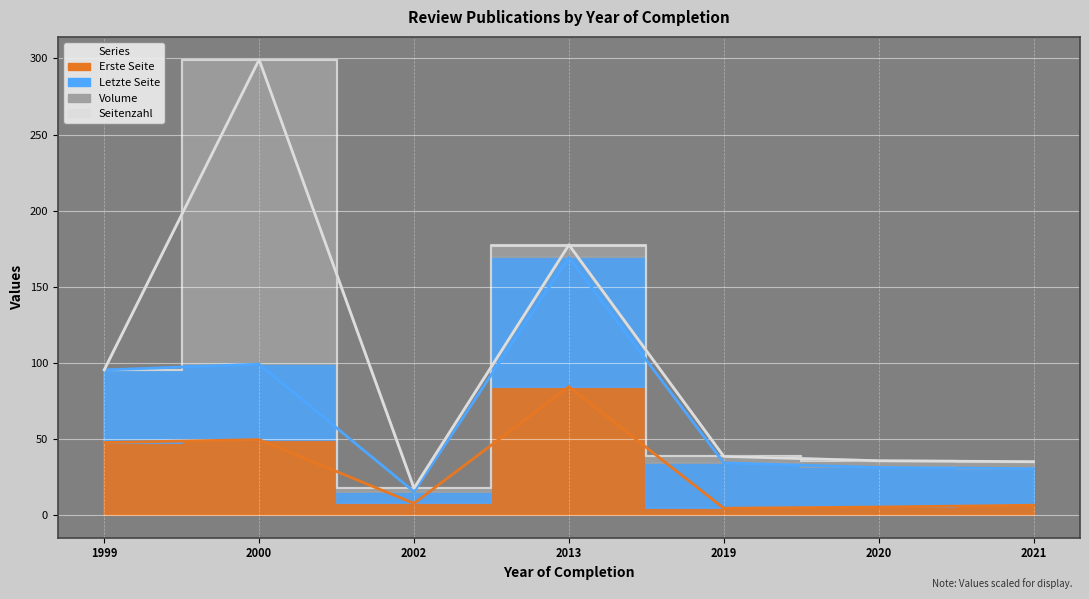

Where is the first local minimum for Erste Seite?

2002